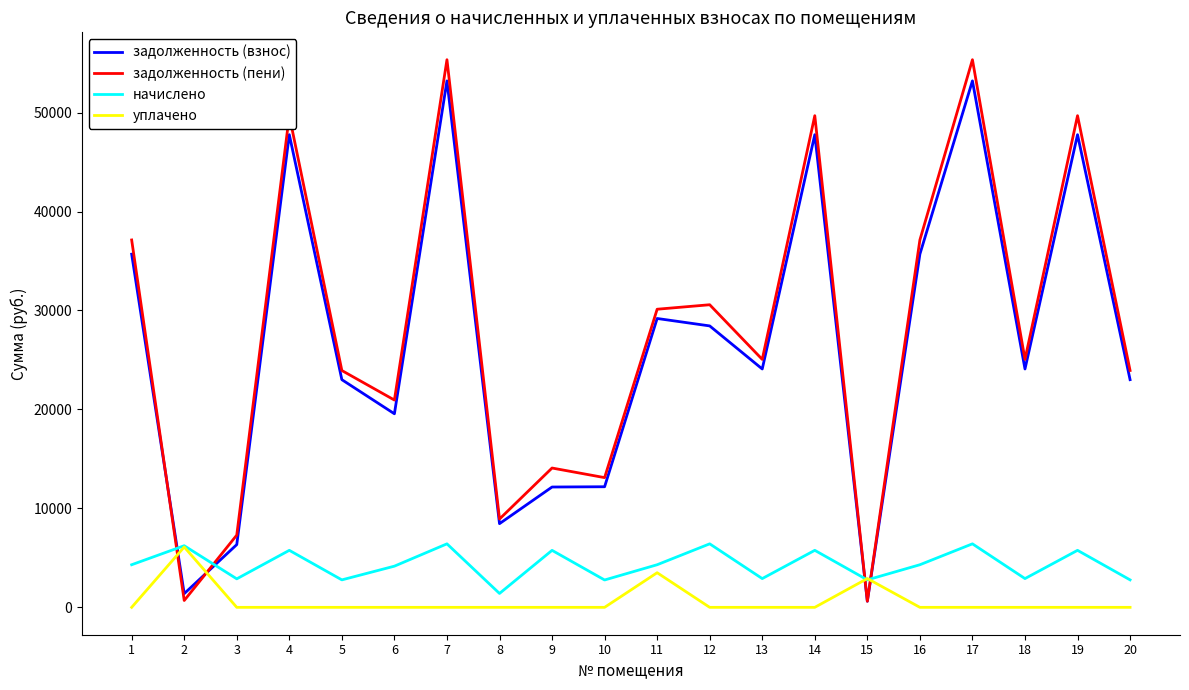

What is the sum of all уплачено values?

12508.8